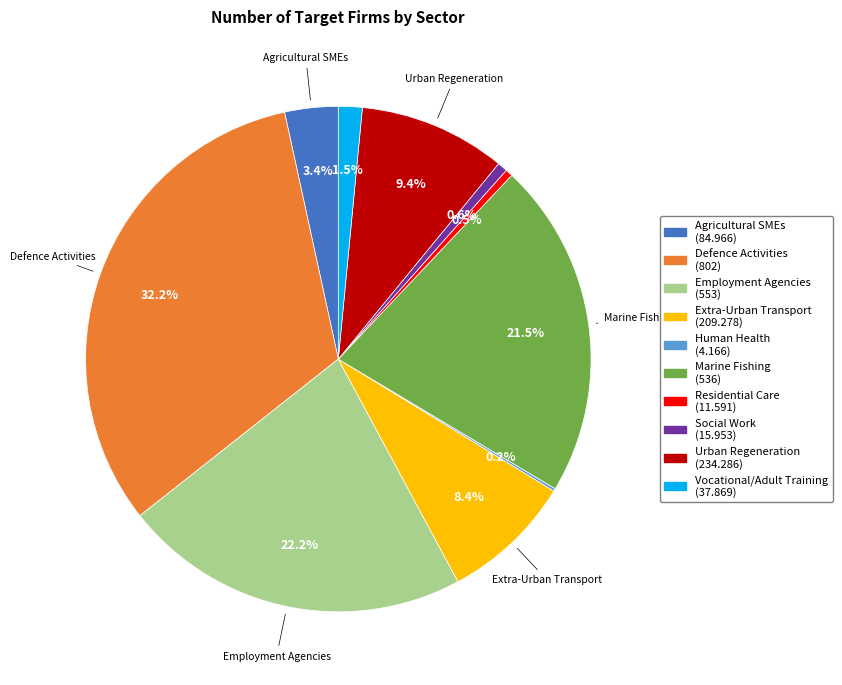

Between Agricultural SMEs and Defence Activities, which is larger?

Defence Activities